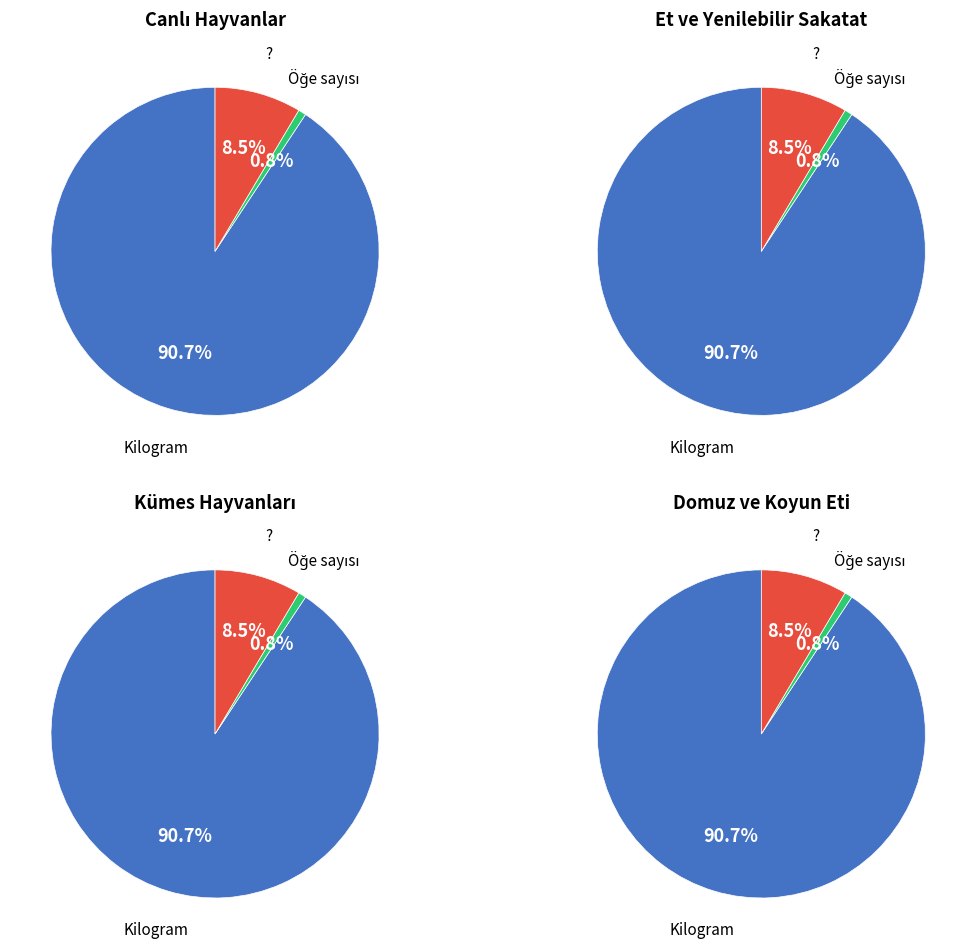

Is Öğe sayısı the majority of the pie?

No